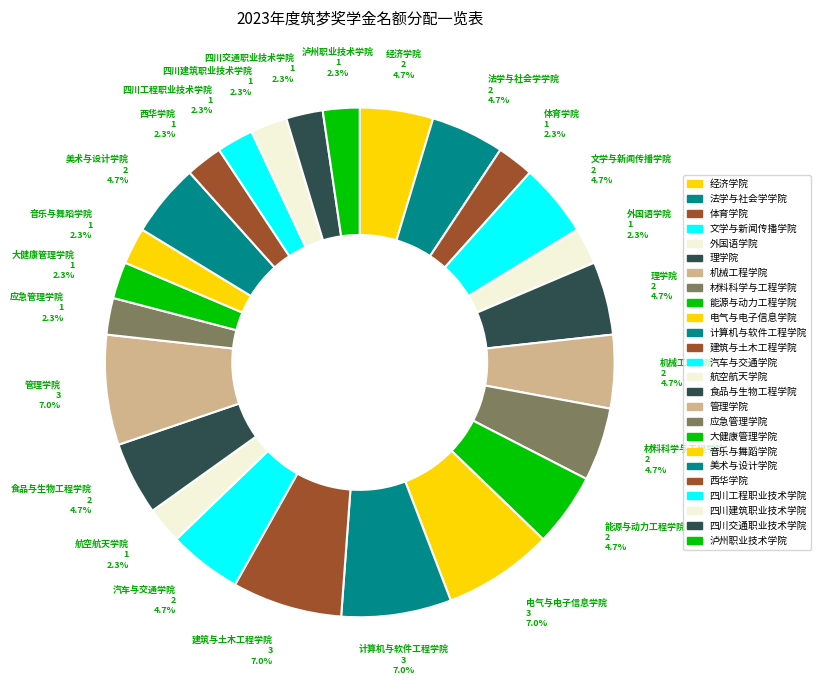

The 法学与社会学学院 slice represents 1% of the pie. True or false?

False